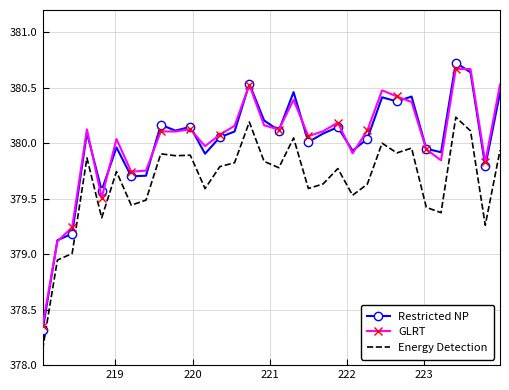

True or false: Energy Detection and GLRT cross at least once.

False